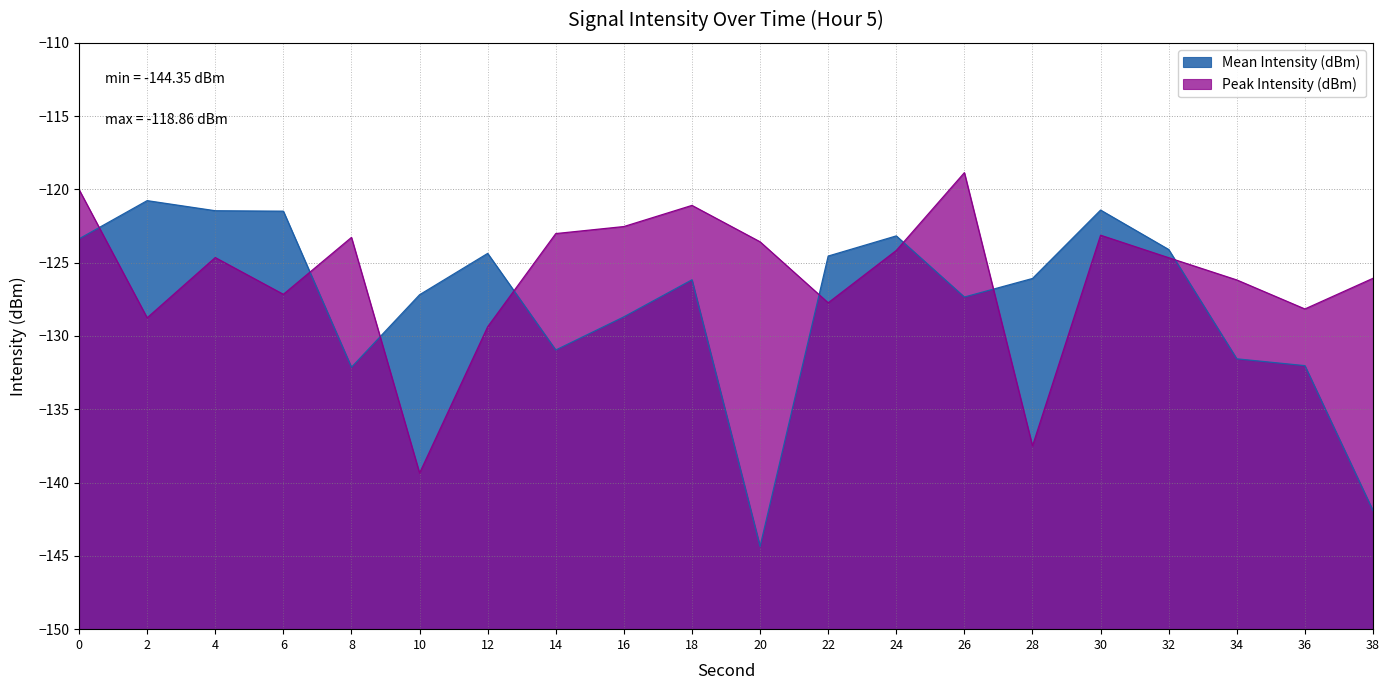

How many data points in Mean Intensity (dBm) are less than -126?

11